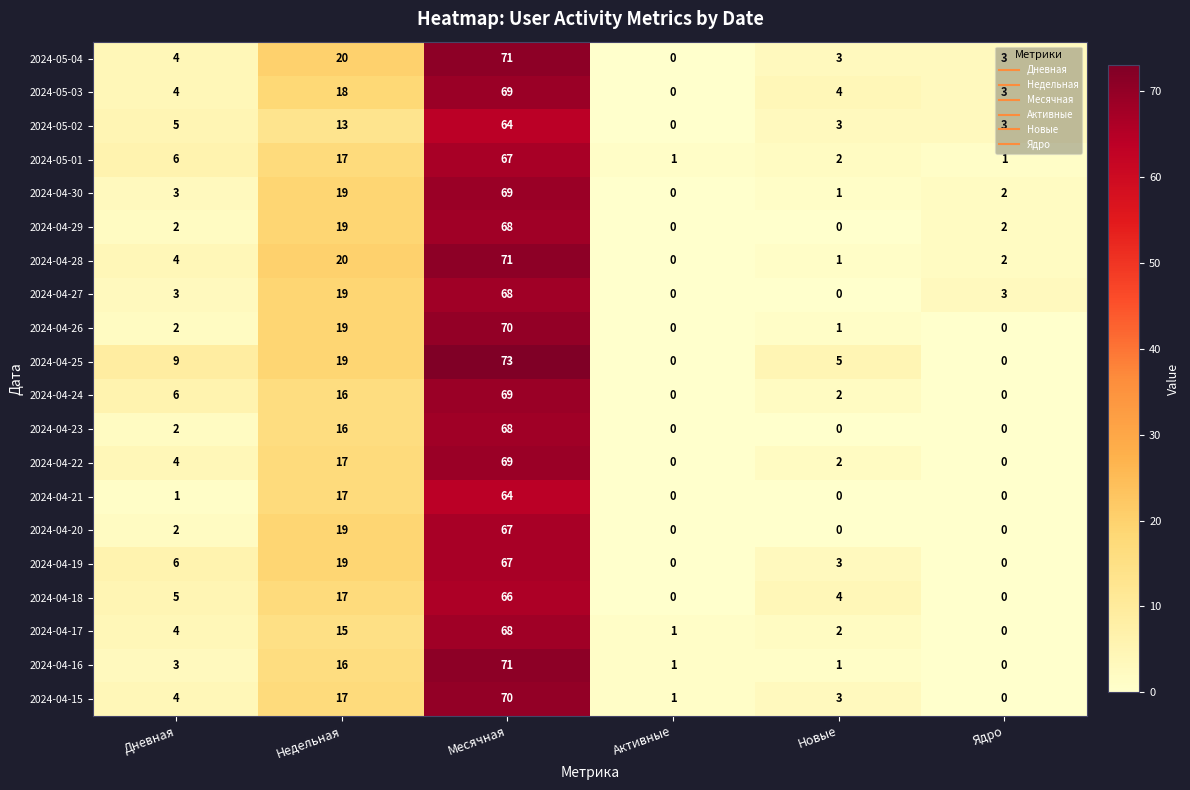

Which series has the largest total across all categories?

2024-04-25